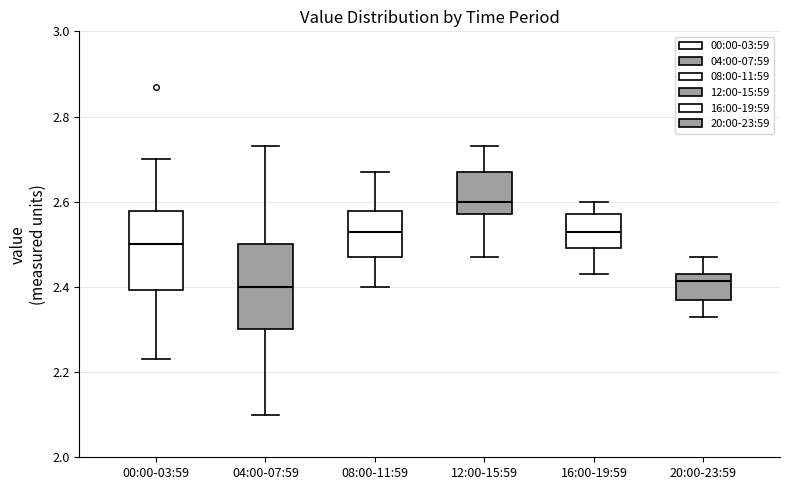

Reading left to right, read every box against the y-axis: the position of its median line, the range the box covers, and the ends of its whiskers. The values are not printed on the chart, so give them approximately, as read against the axis.

00:00-03:59: median 2.50, box 2.40 to 2.58, whiskers 2.24 to 2.70
04:00-07:59: median 2.40, box 2.30 to 2.50, whiskers 2.10 to 2.74
08:00-11:59: median 2.54, box 2.48 to 2.58, whiskers 2.40 to 2.68
12:00-15:59: median 2.60, box 2.58 to 2.68, whiskers 2.48 to 2.74
16:00-19:59: median 2.54, box 2.50 to 2.58, whiskers 2.44 to 2.60
20:00-23:59: median 2.42, box 2.38 to 2.44, whiskers 2.34 to 2.48